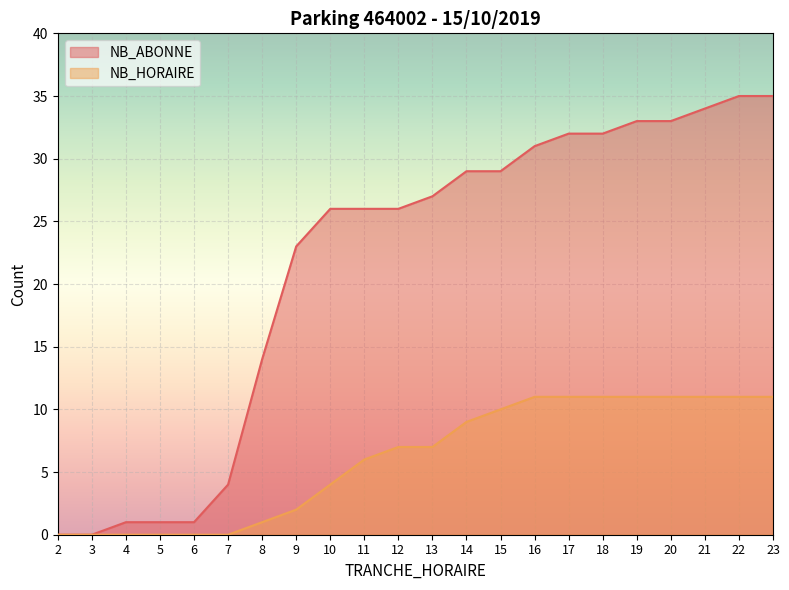

At 18, list the series in order from smallest to largest.

NB_HORAIRE, NB_ABONNE